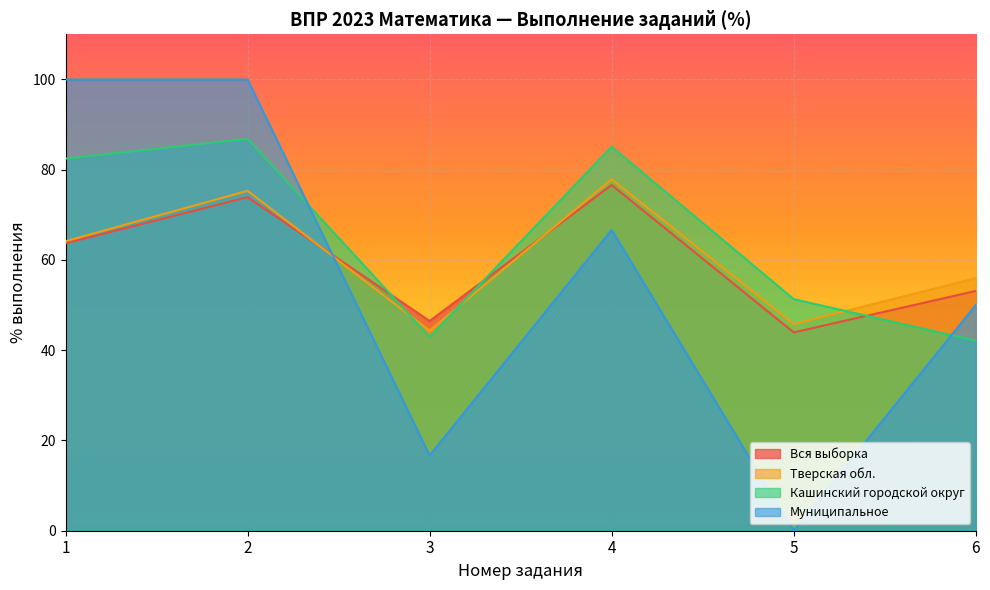

What are all the series names shown in the legend?

Вся выборка, Тверская обл., Кашинский городской округ, Муниципальное